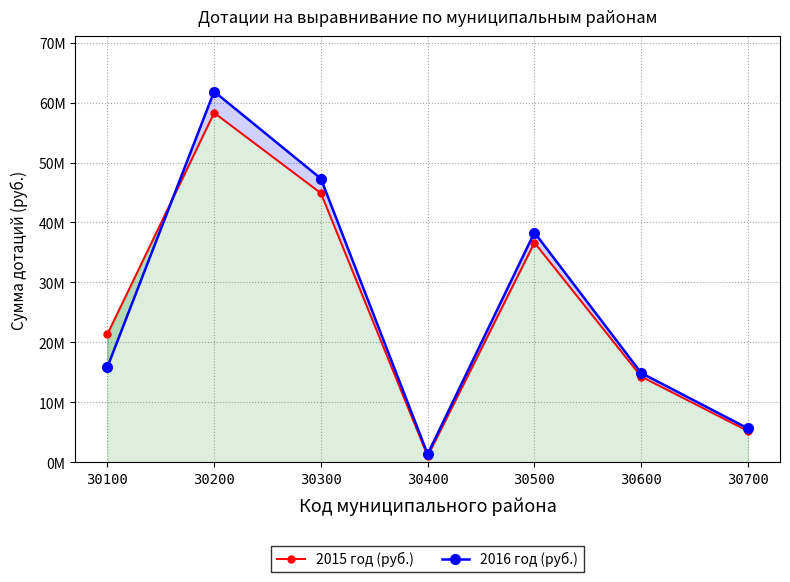

Between which two adjacent categories do 2015 год (руб.) and 2016 год (руб.) first intersect?

30100 and 30200